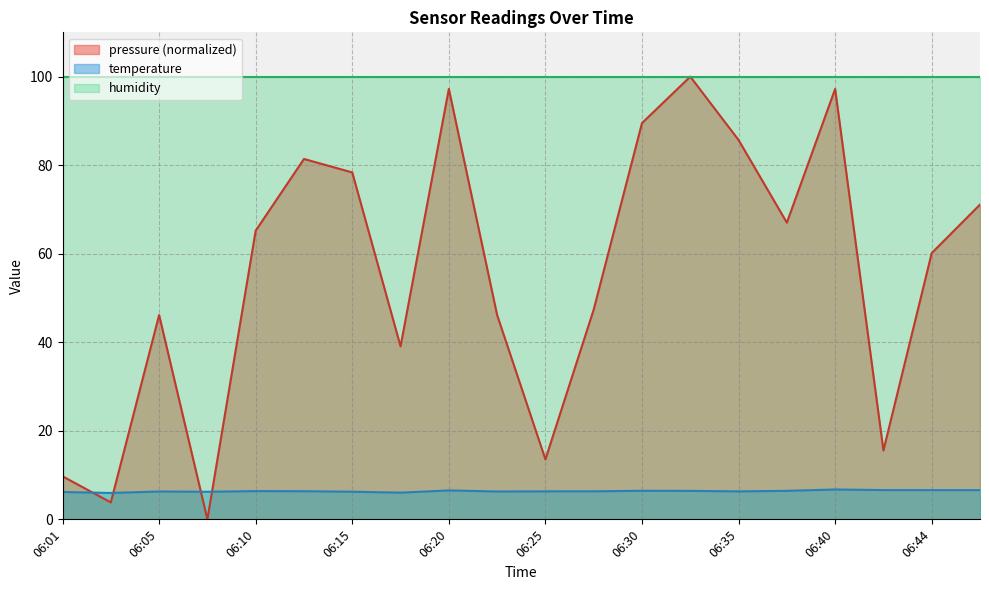

The pressure series shows 31.8 at 06:05. True or false?

False